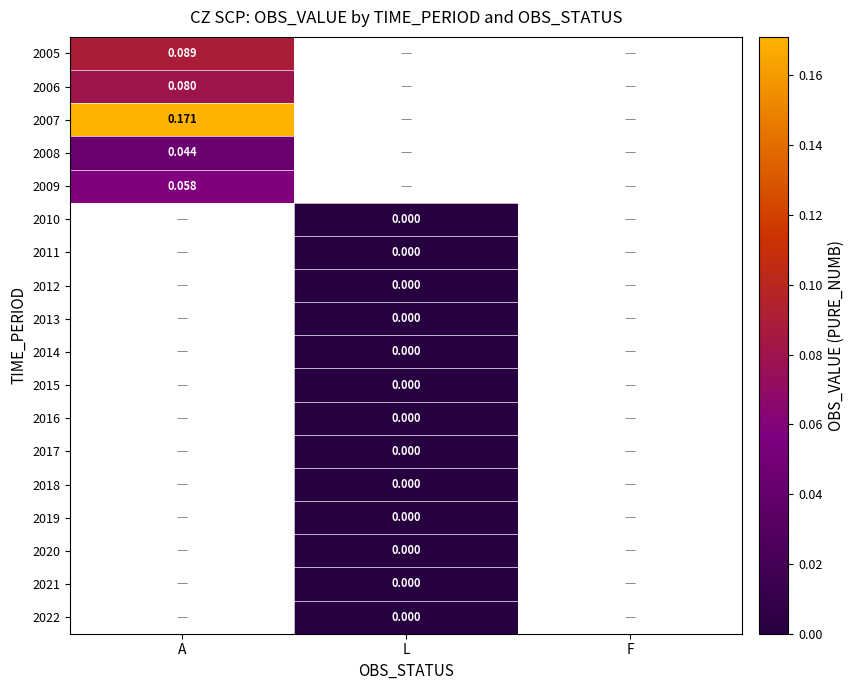

Rank the series by their average value, from highest to lowest.

2005, 2006, 2007, 2008, 2009, 2010, 2011, 2012, 2013, 2014, 2015, 2016, 2017, 2018, 2019, 2020, 2021, 2022